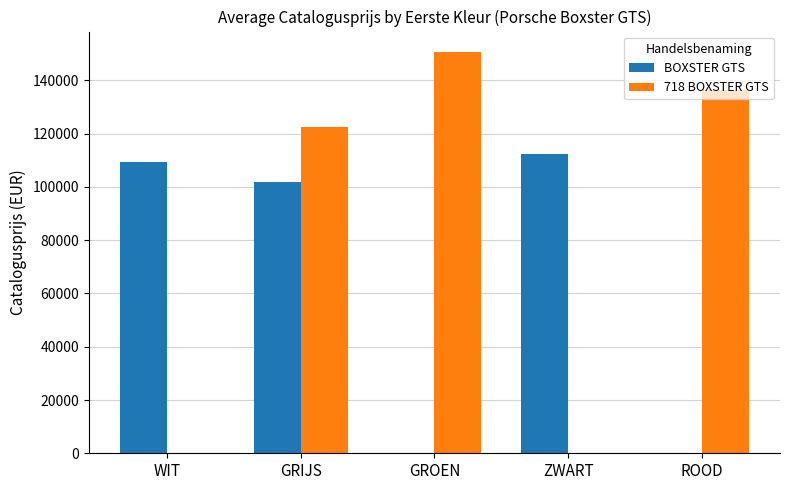

What is the difference between the BOXSTER GTS values at GRIJS and ZWART?

10694